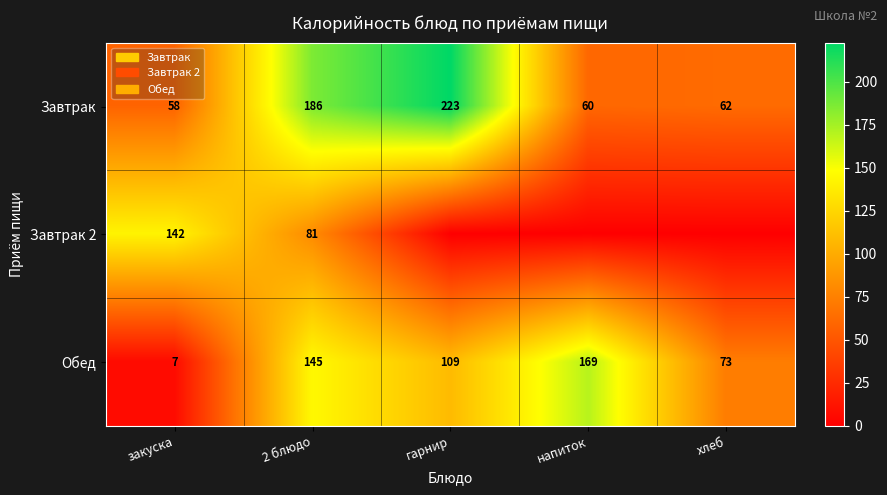

Which category has the lowest value in the Завтрак series?

закуска